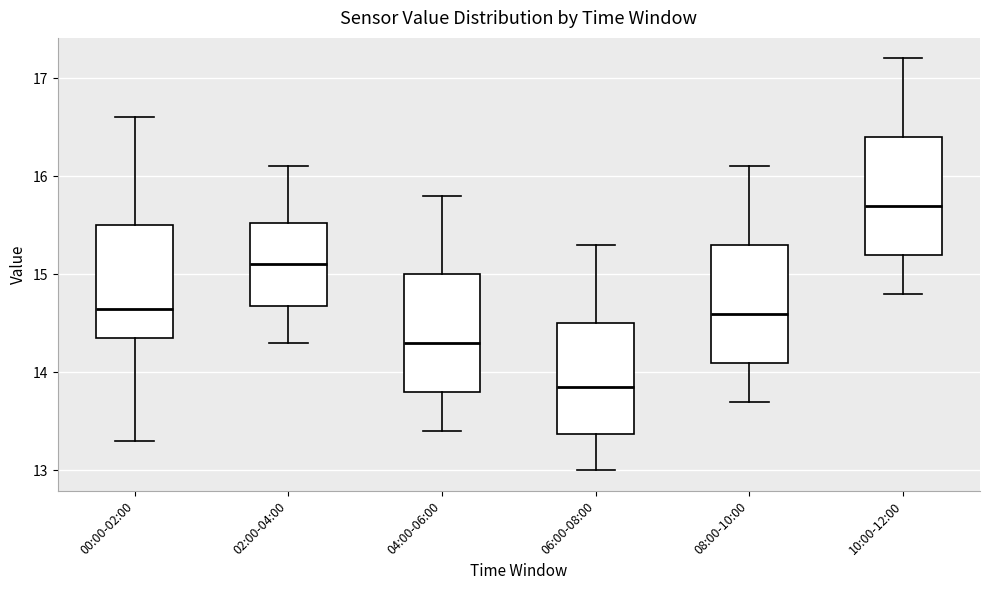

Reading left to right, transcribe this box plot: for each box, give where its median line is, the range the box spans, and where its two whiskers end, as read against the y-axis. The values are not printed on the chart, so give them approximately, as read against the axis.

00:00-02:00: median 14.7, box 14.4 to 15.5, whiskers 13.3 to 16.6
02:00-04:00: median 15.1, box 14.7 to 15.5, whiskers 14.3 to 16.1
04:00-06:00: median 14.3, box 13.8 to 15.0, whiskers 13.4 to 15.8
06:00-08:00: median 13.9, box 13.4 to 14.5, whiskers 13.0 to 15.3
08:00-10:00: median 14.6, box 14.1 to 15.3, whiskers 13.7 to 16.1
10:00-12:00: median 15.7, box 15.2 to 16.4, whiskers 14.8 to 17.2